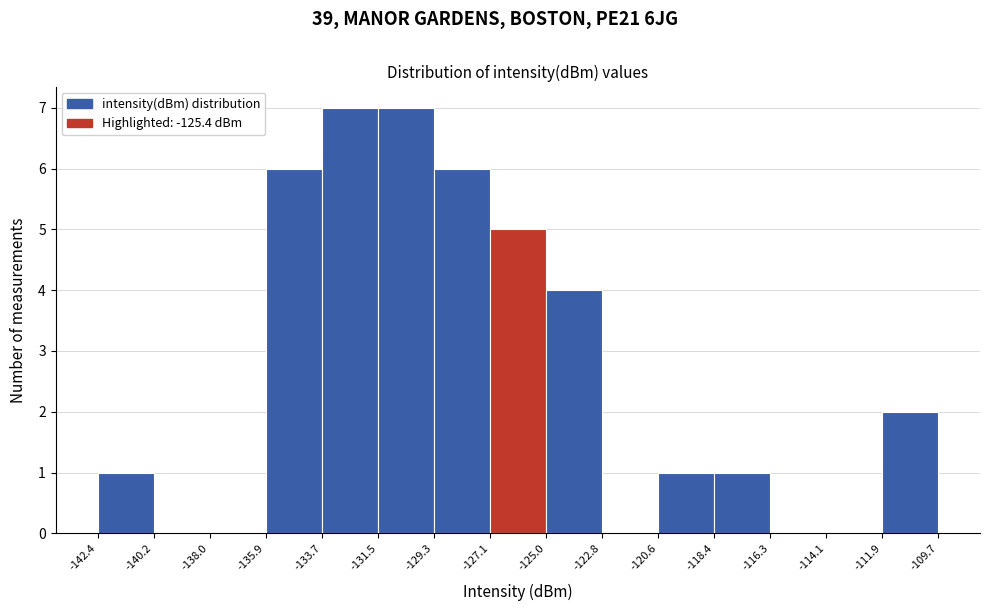

Reading left to right, transcribe this chart: for each bar, give the range it covers on the x-axis and its height. The values are not printed on the chart, so give them approximately, as read against the axis.

-142.4 to -140.2: 1
-140.2 to -138.0: 0
-138.0 to -135.9: 0
-135.9 to -133.7: 6
-133.7 to -131.5: 7
-131.5 to -129.3: 7
-129.3 to -127.1: 6
-127.1 to -125.0: 5
-125.0 to -122.8: 4
-122.8 to -120.6: 0
-120.6 to -118.4: 1
-118.4 to -116.3: 1
-116.3 to -114.1: 0
-114.1 to -111.9: 0
-111.9 to -109.7: 2